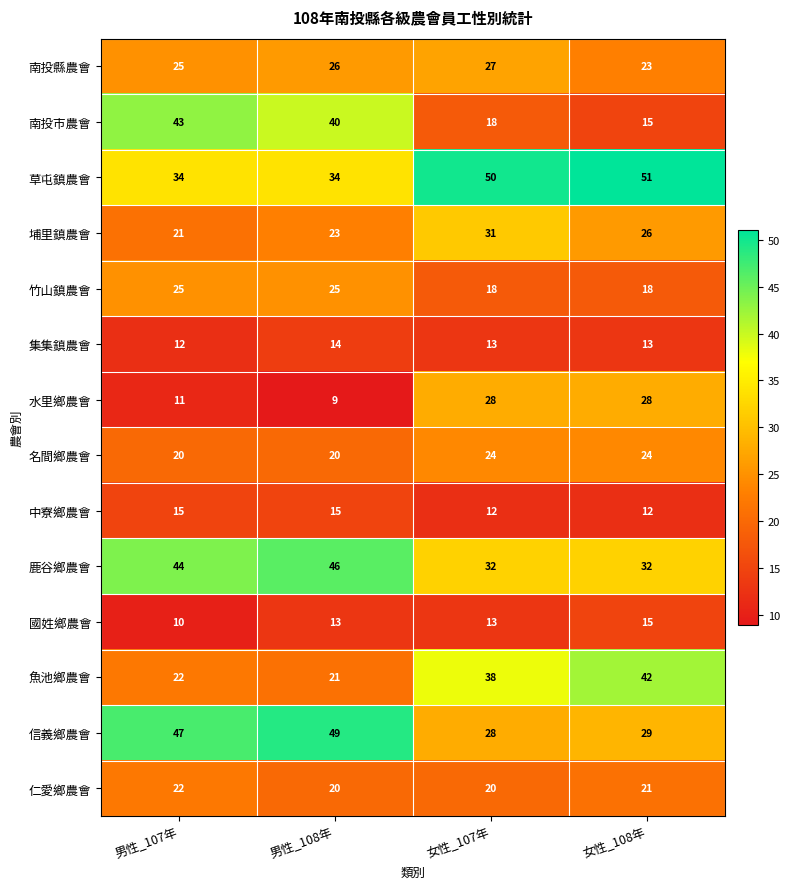

Which label corresponds to the smallest value in the chart?

男性_108年